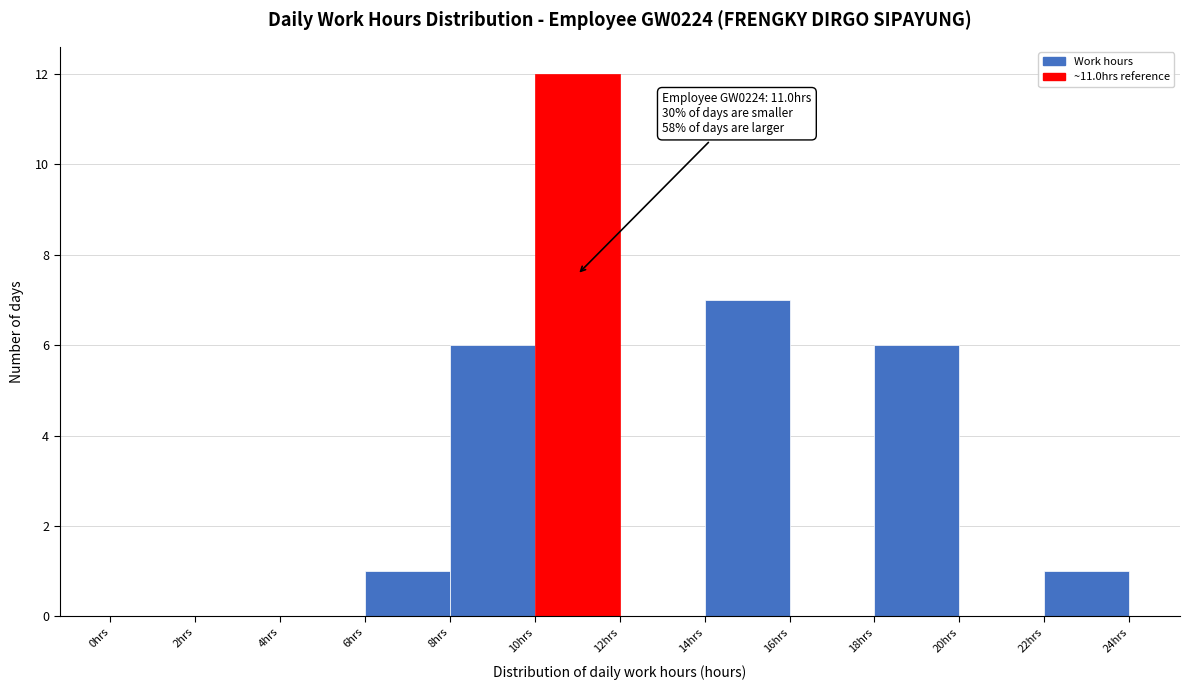

Which range on the x-axis has the tallest bar?

10 to 12